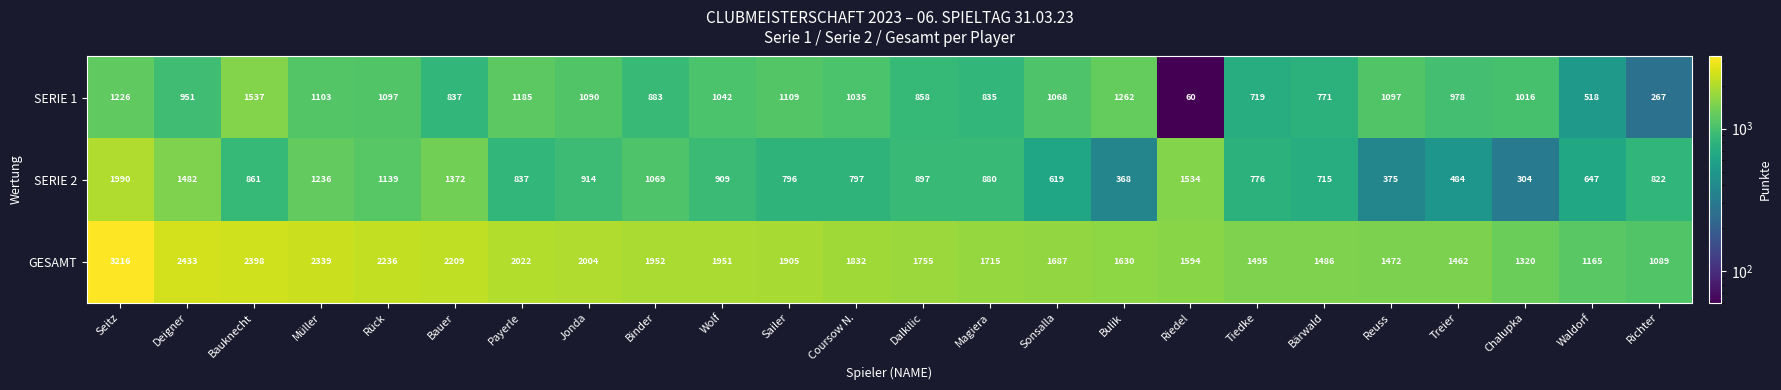

At how many categories does at least one series exceed 3104?

1